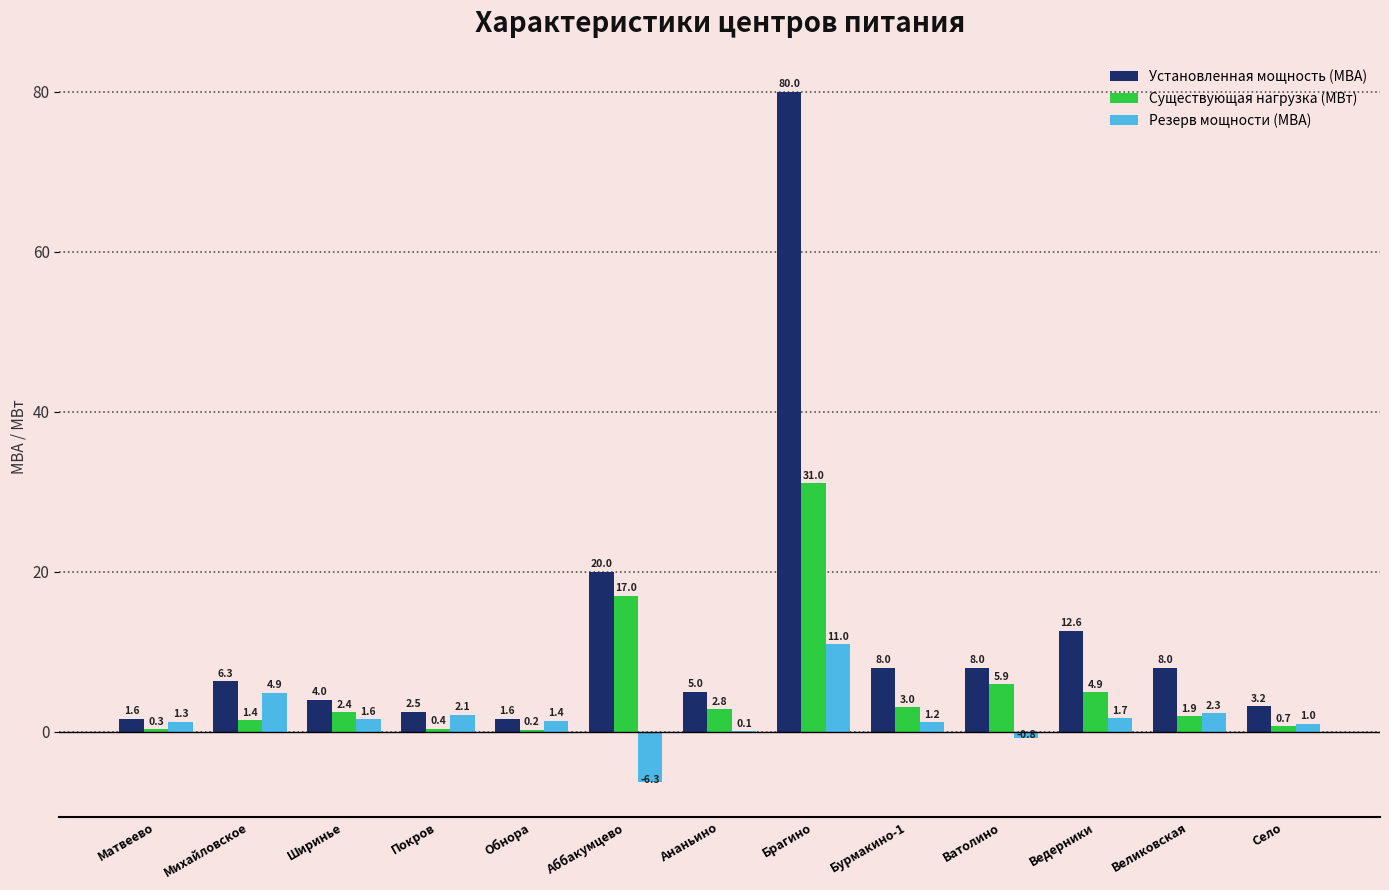

At which category is the sum across all series the highest?

Брагино